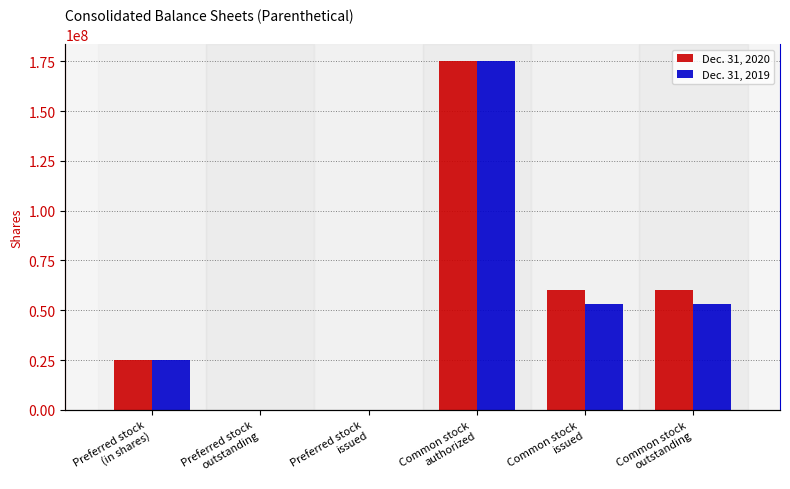

Is it true that Dec. 31, 2019 equals 89940481 at Common stock
issued?

False